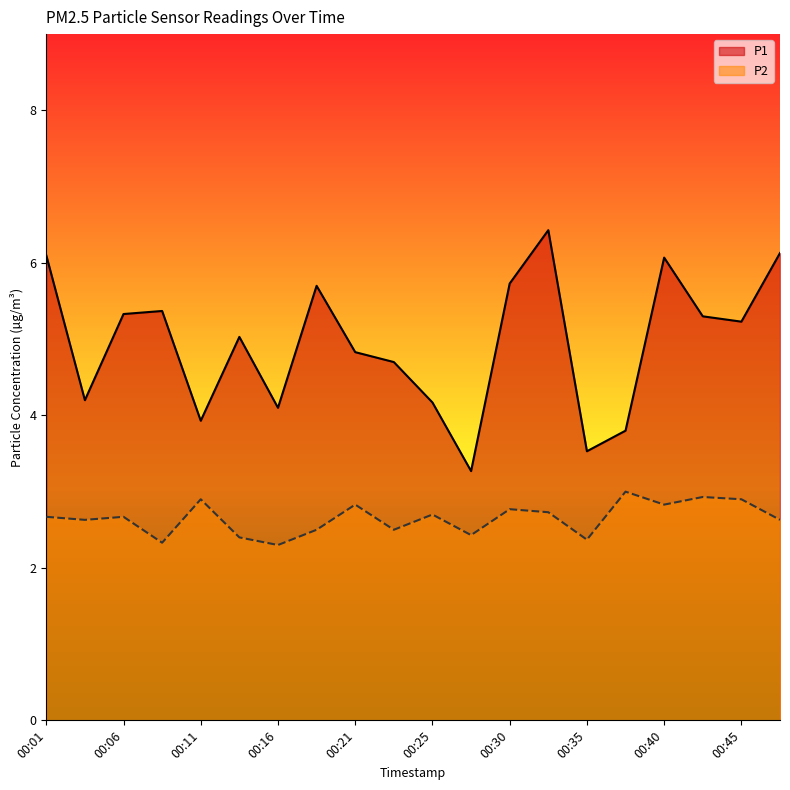

Rank the series at 00:28 from lowest to highest value.

P2, P1